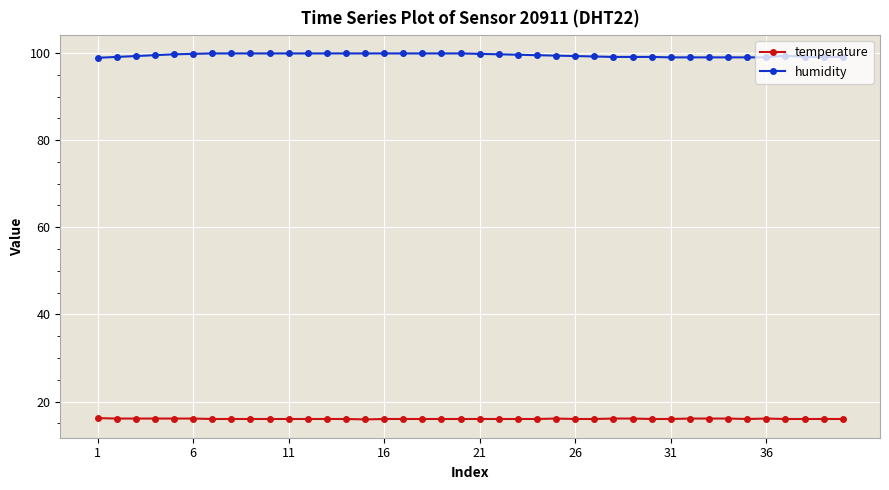

What is the value of the temperature point at the 39th from the left?

16.0